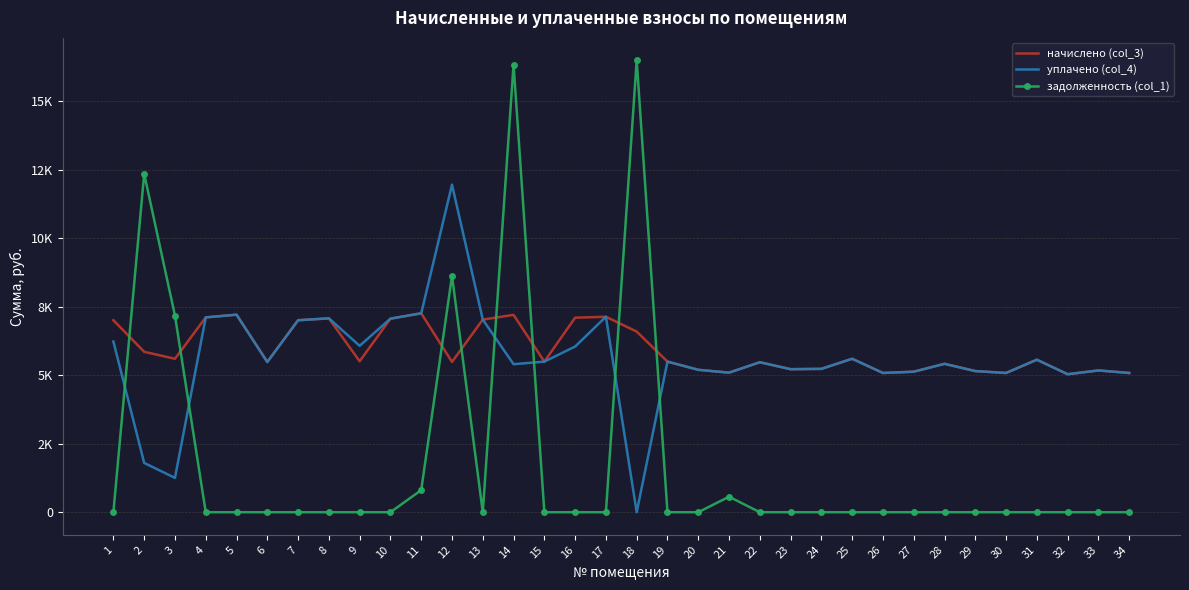

What are all the series names shown in the legend?

начислено (col_3), уплачено (col_4), задолженность (col_1)